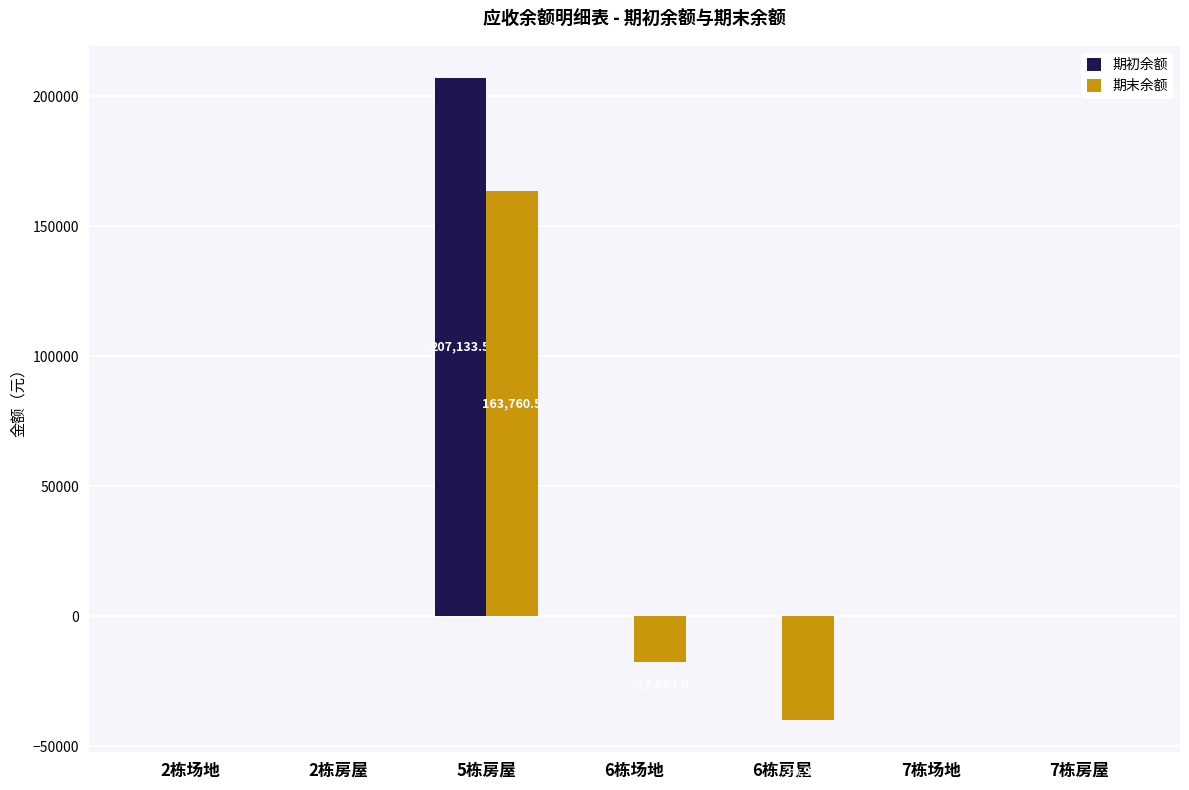

Which series changed the most between 6栋场地 and 7栋房屋?

期末余额